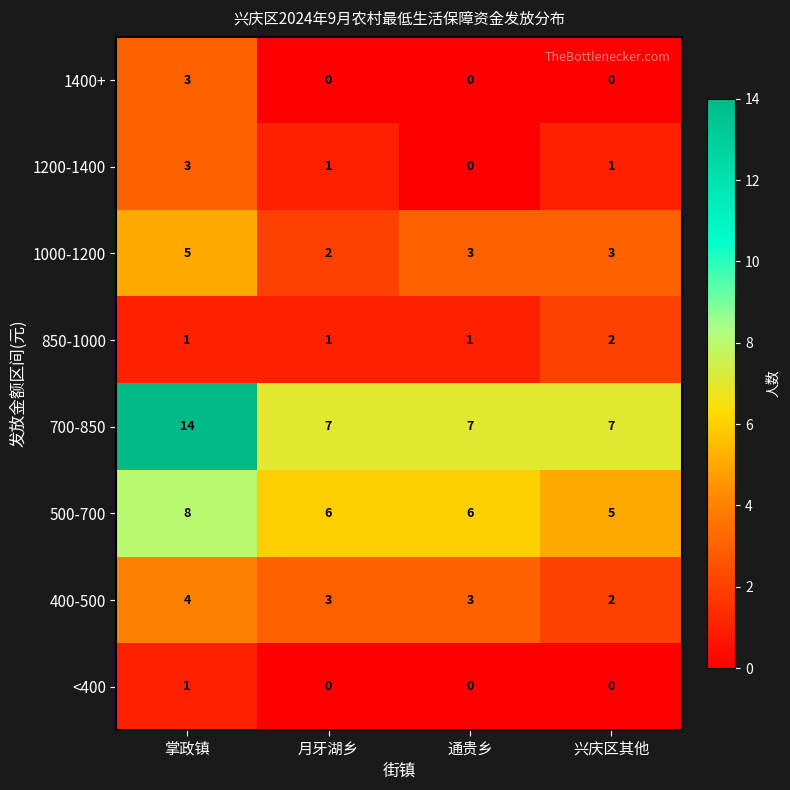

At which label does 1200-1400 first exceed 1?

掌政镇